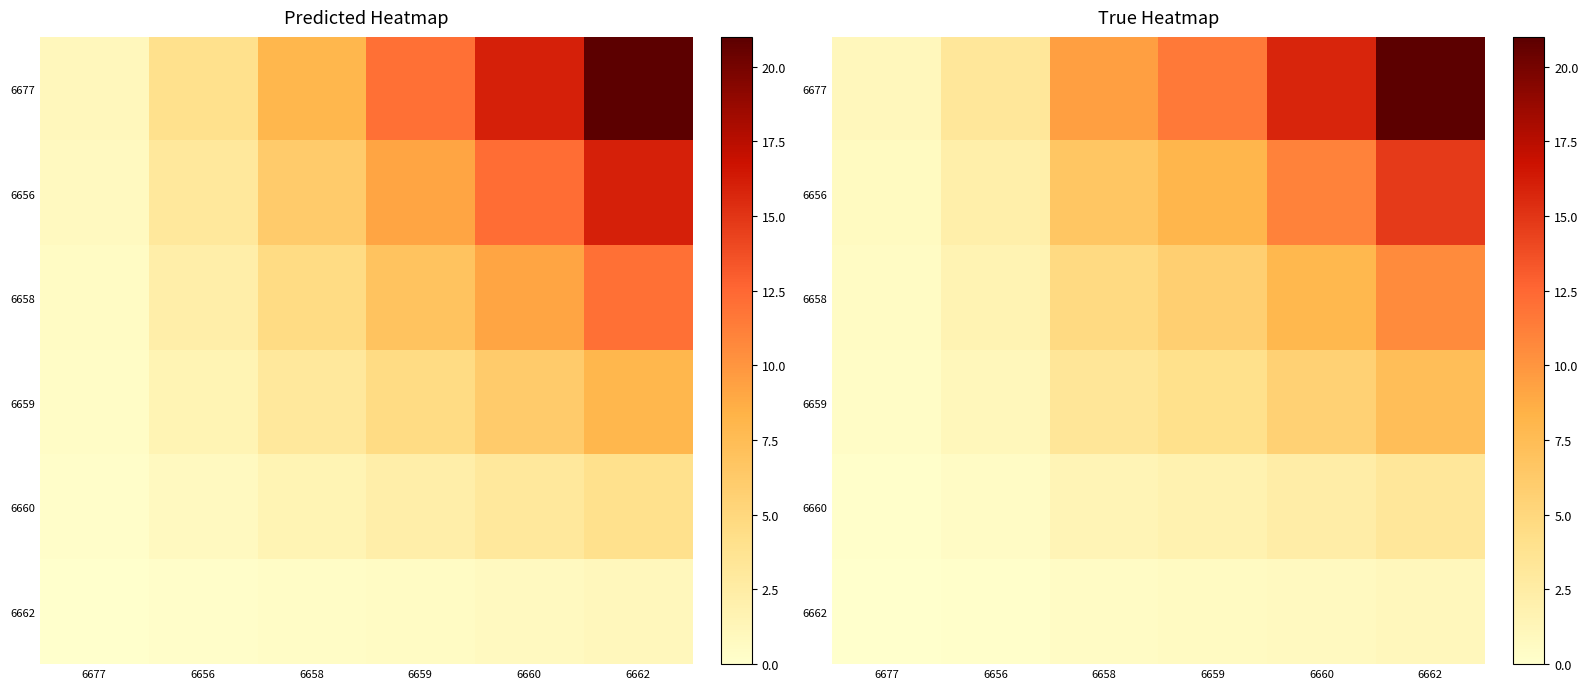

Which has a higher value, 6662 or 6658?

6662